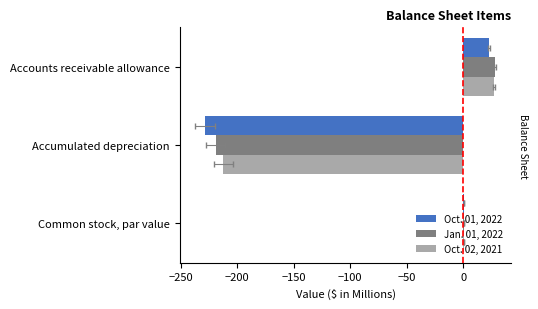

Count the number of categories in the chart.

3